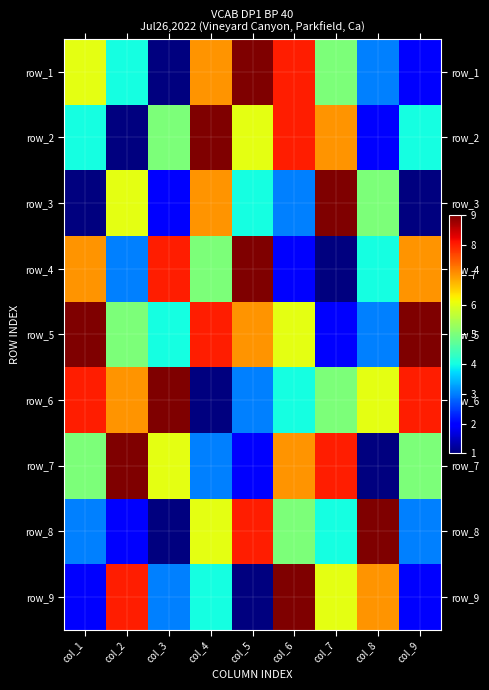

What is the difference between the highest and lowest values at col_1?

8